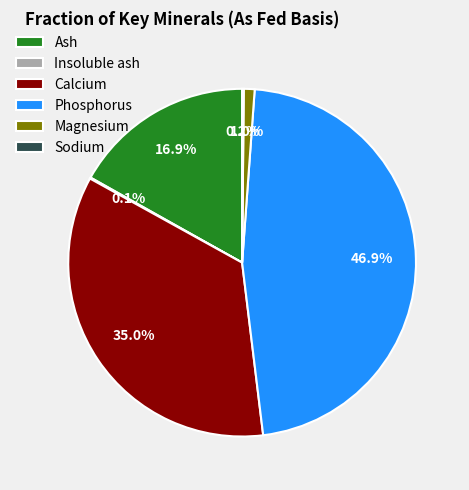

Which slice is the largest?

Phosphorus